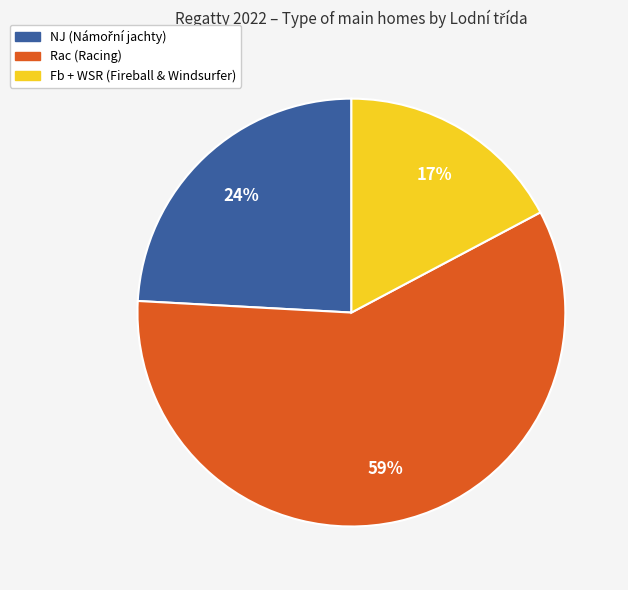

To the nearest percent, what is the average slice percentage?

33%